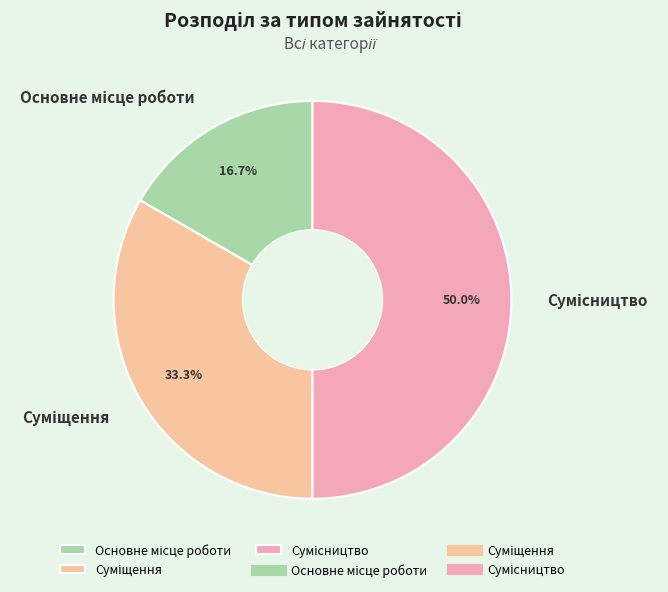

How many slices are in this pie chart?

3